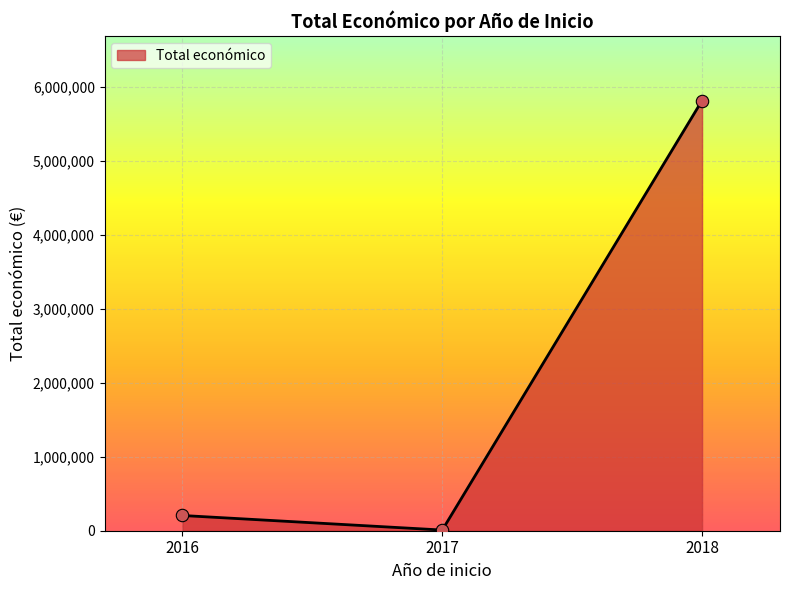

Is it true that the value at 2018 is 2818697?

False